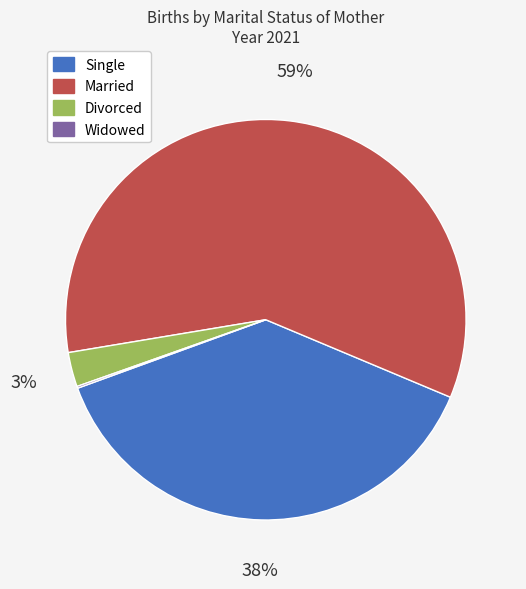

To the nearest percent, what is the difference between the largest and smallest slice percentages?

59%